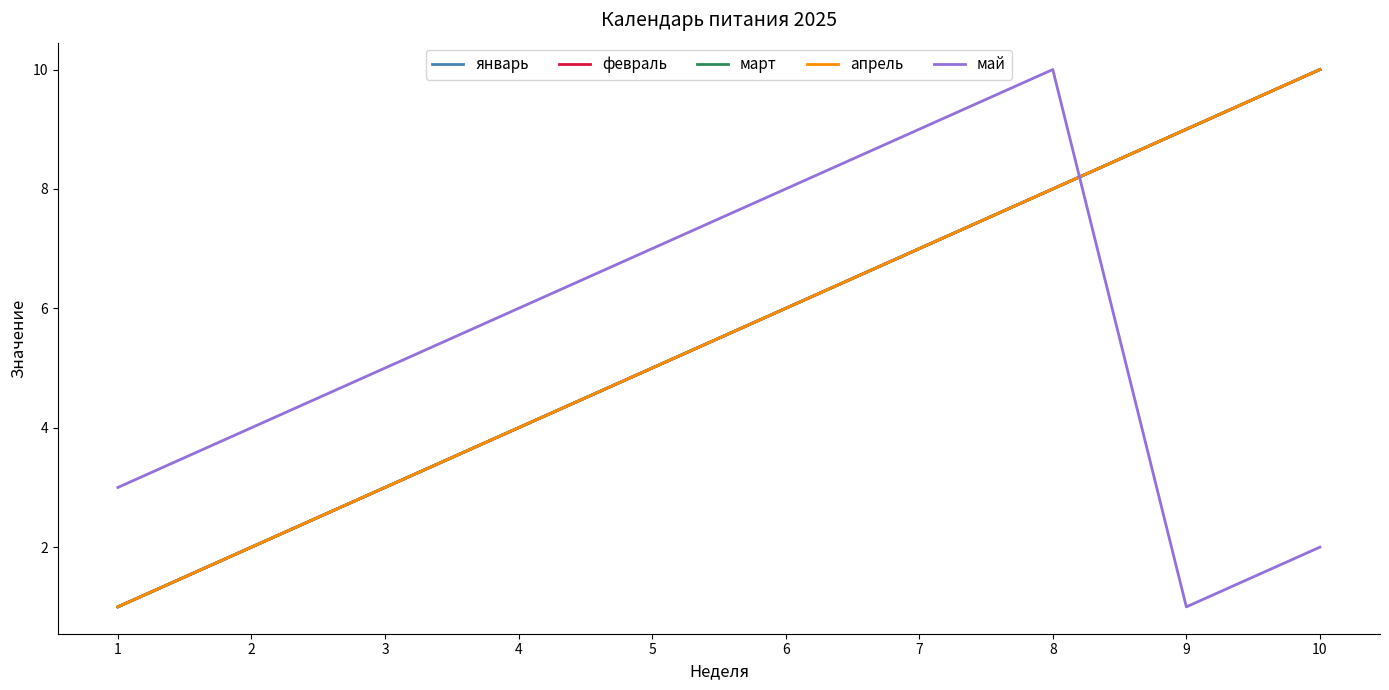

How many lines are shown in the chart?

5